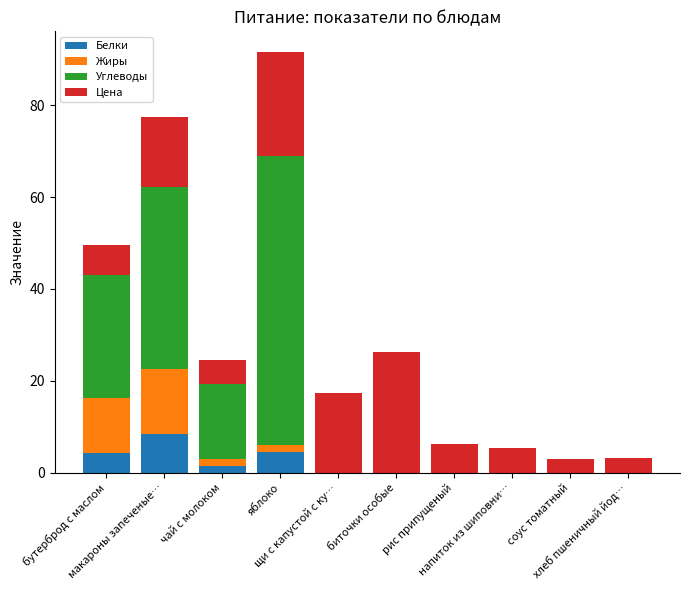

Between хлеб пшеничный йод… and бутерброд с маслом, which is larger?

бутерброд с маслом